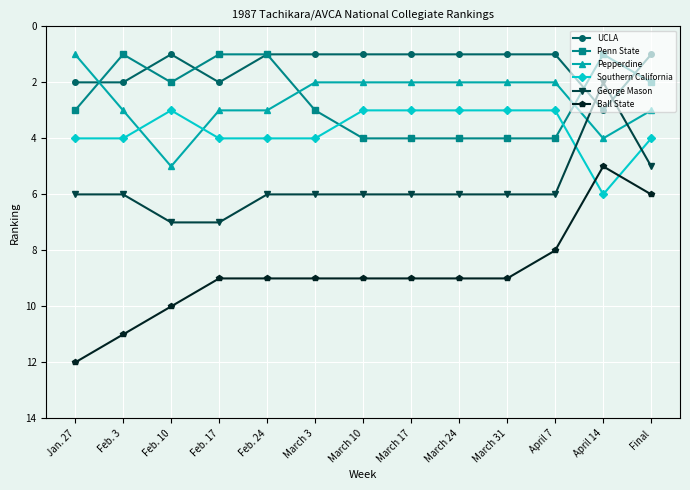

What is the difference between the second highest and minimum values in the UCLA series?

1